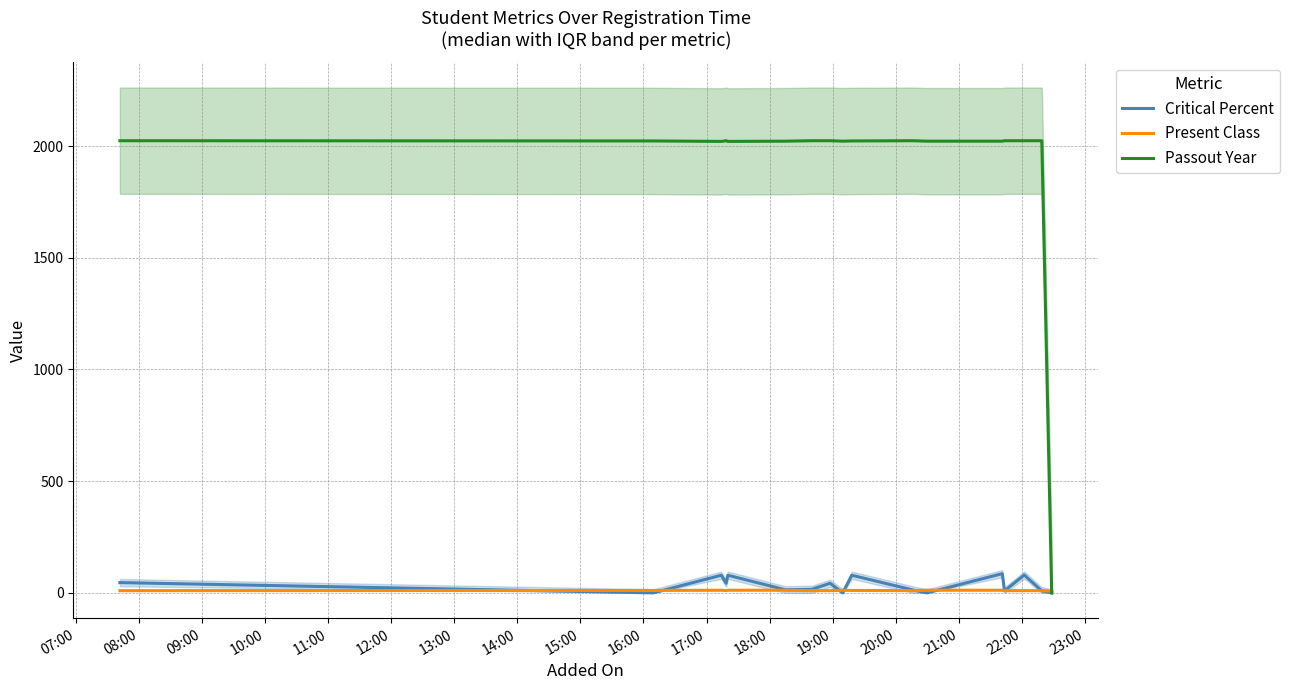

At which category does Present Class reach its first local valley?

10:00